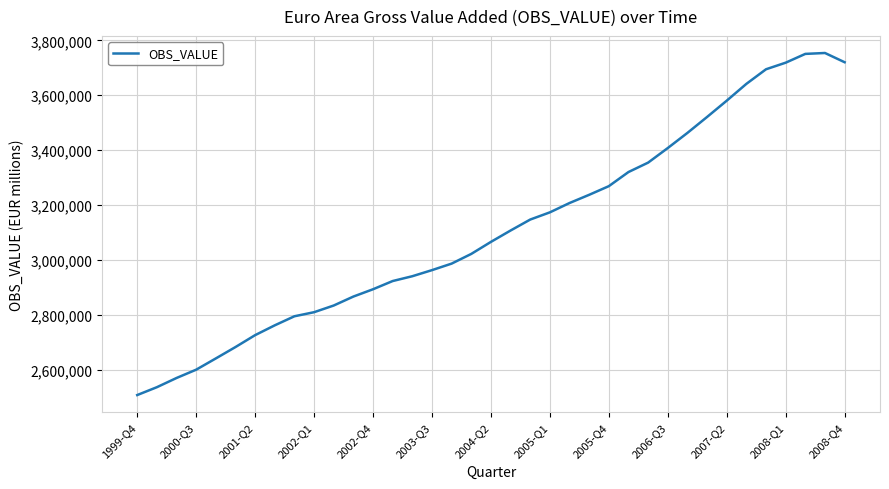

Does the chart have visible grid lines?

Yes